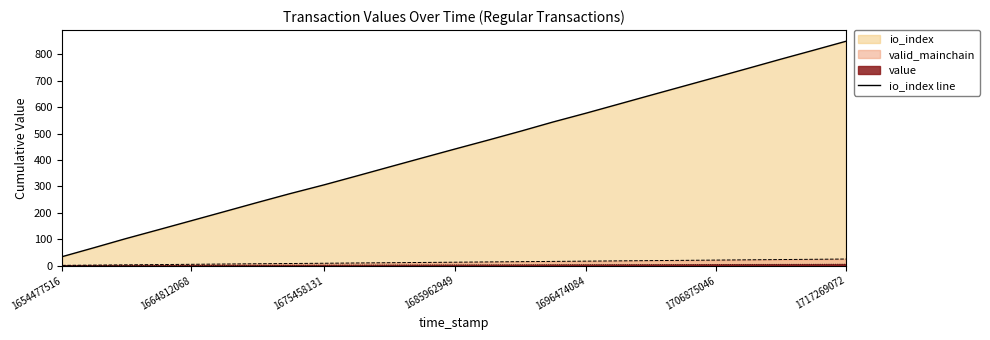

What is the maximum value shown in the chart?

850